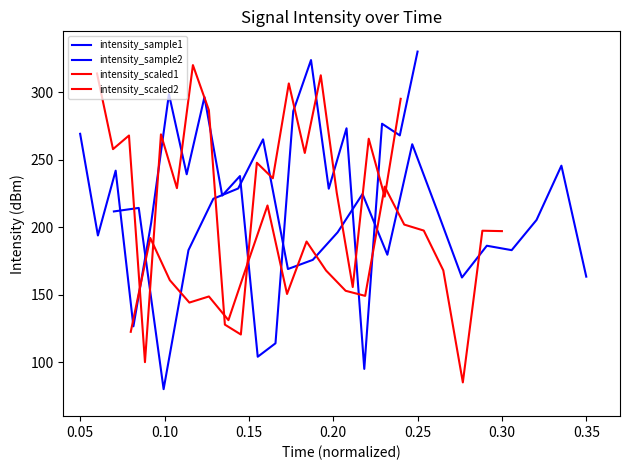

How many data points does each series have?

20